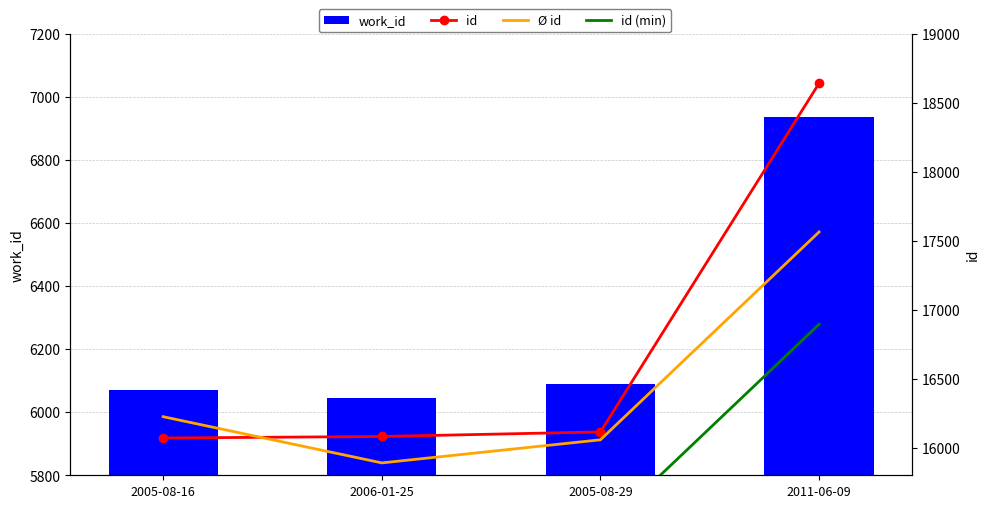

The value of work_id at 2011-06-09 is 6936.0. True or false?

True